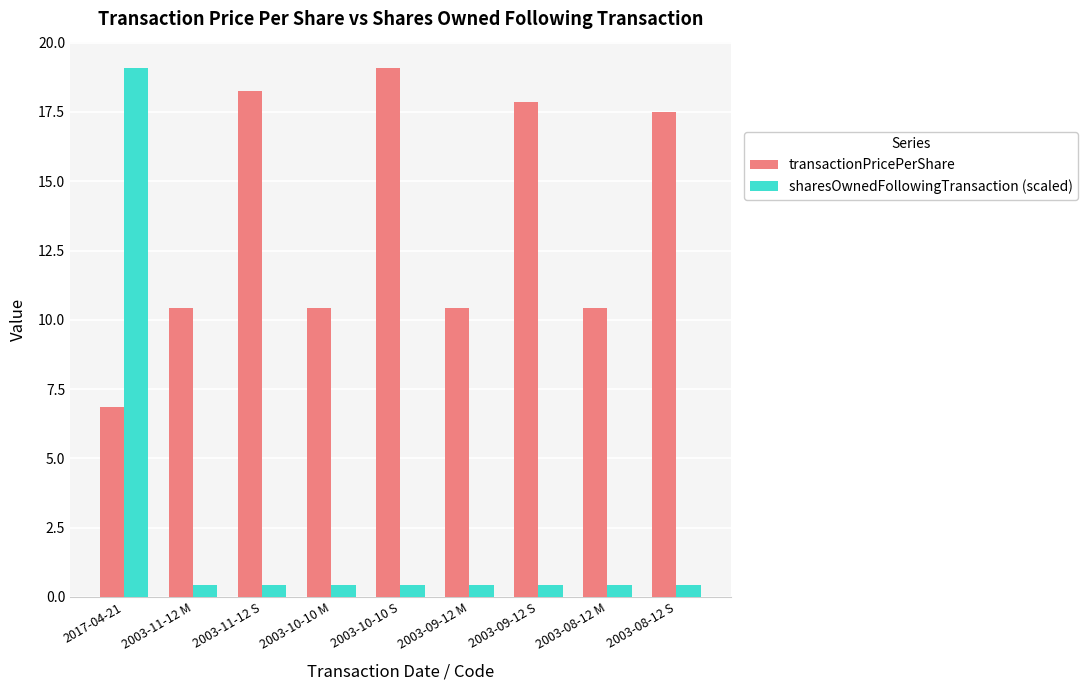

Does the chart contain stacked bars?

No